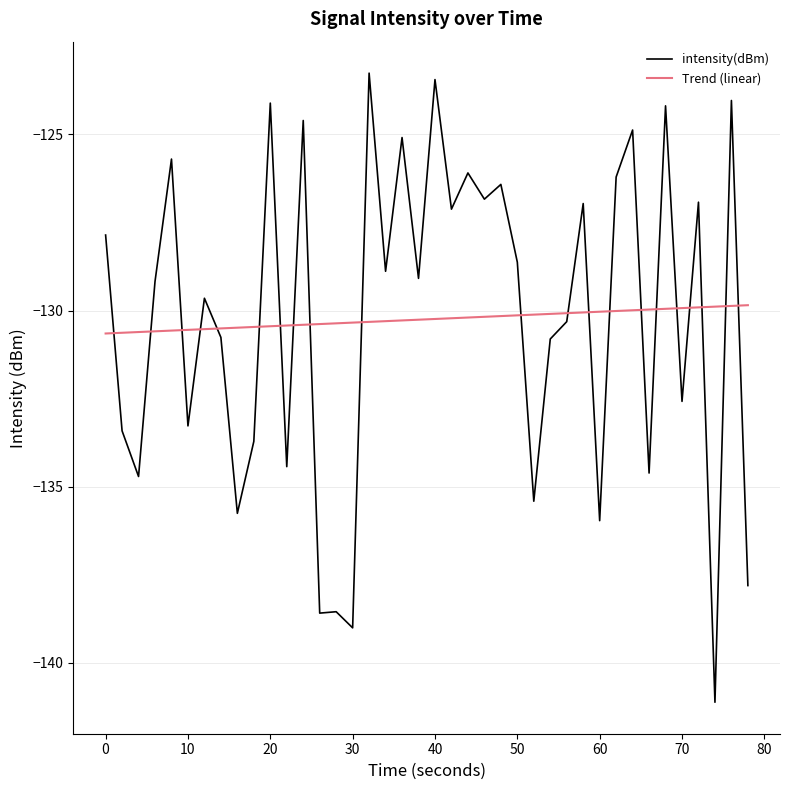

Which series has the widest spread of values?

intensity(dBm)